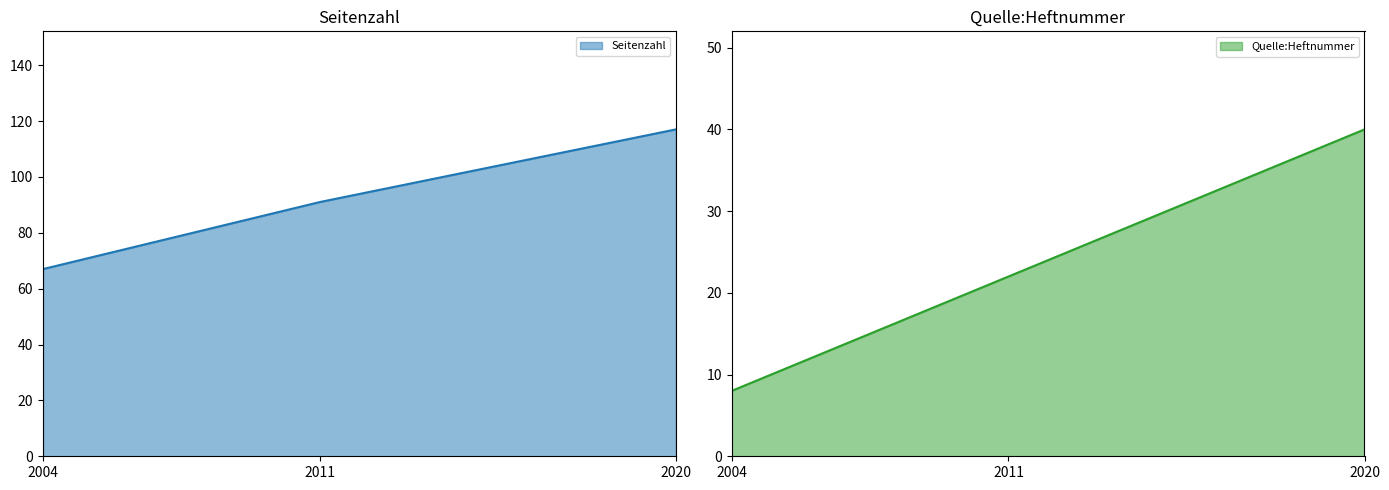

Rank the series by their average value, from lowest to highest.

Quelle:Heftnummer, Seitenzahl